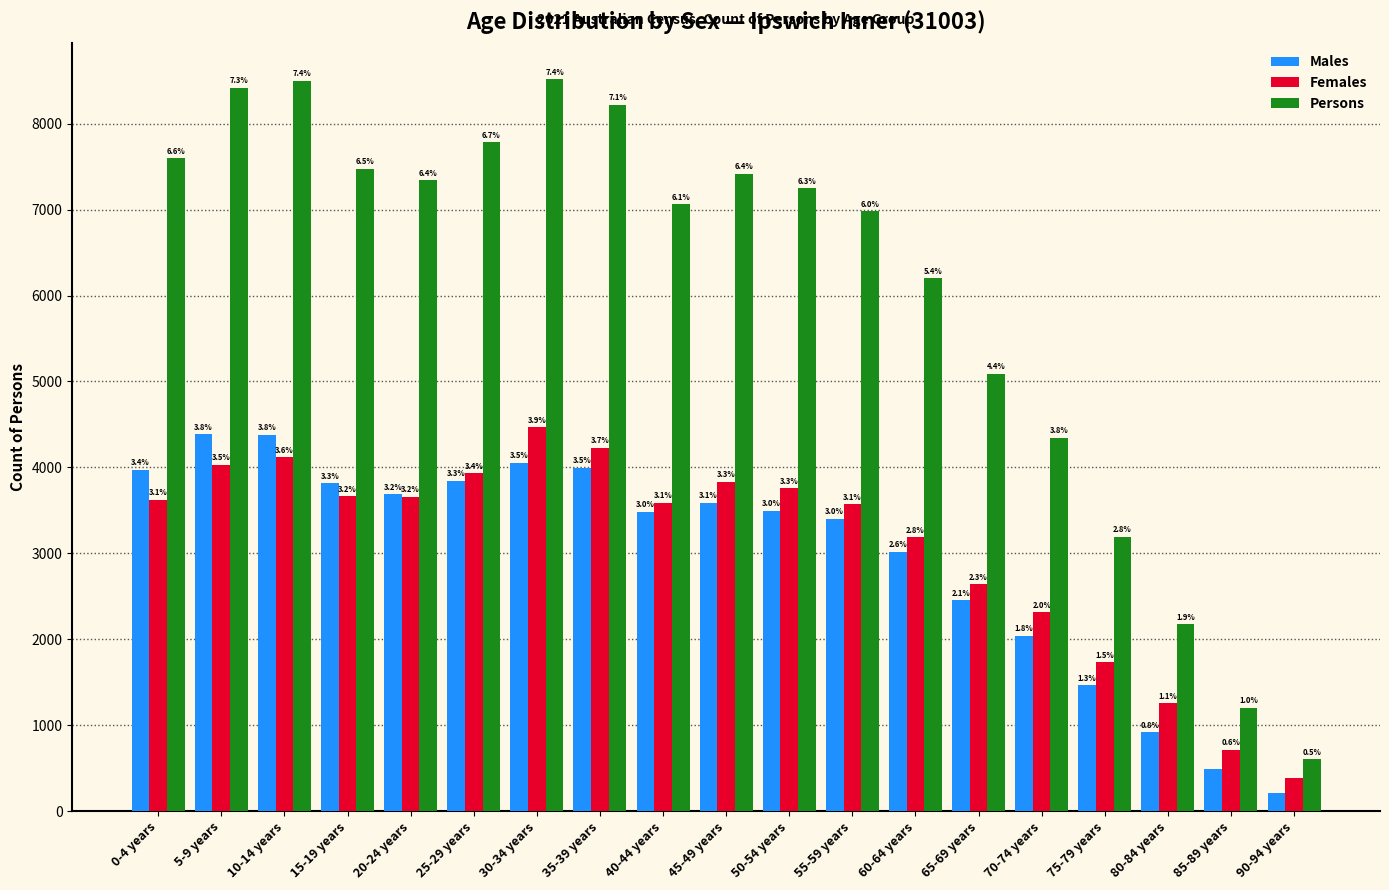

What are all the series names shown in the legend?

Males, Females, Persons